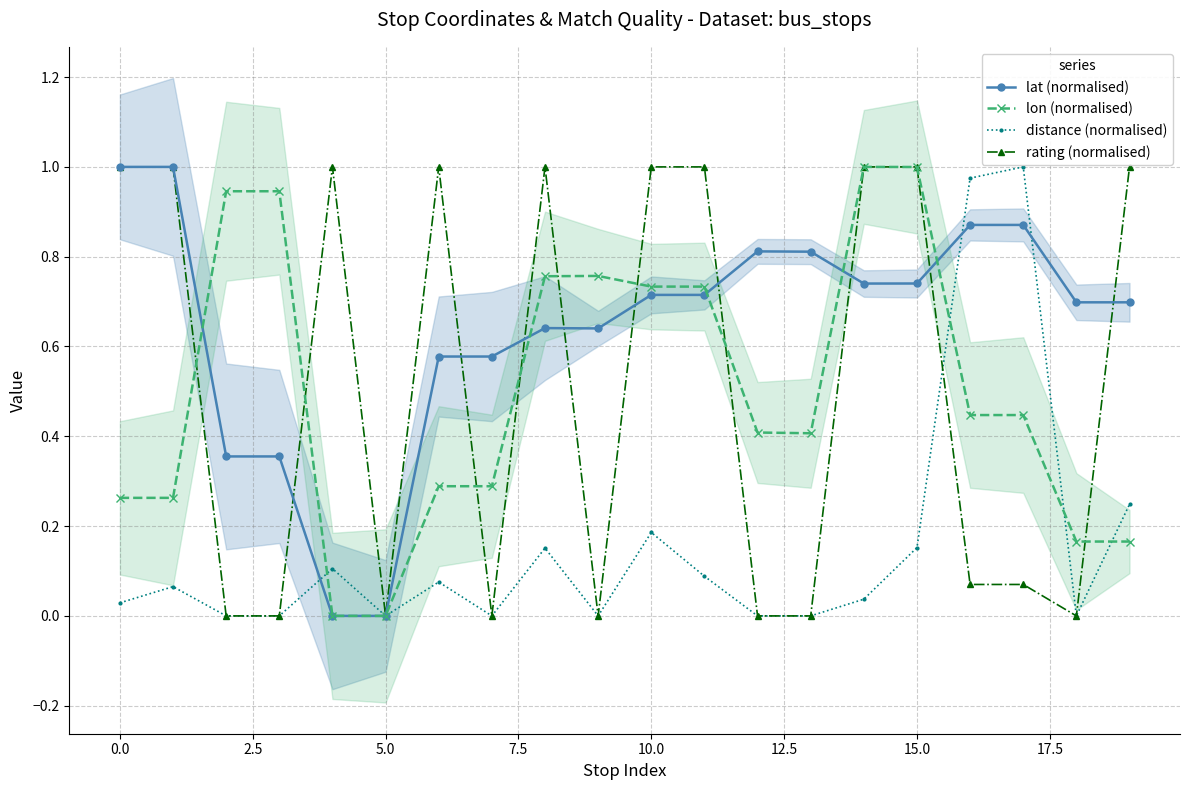

True or false: lat (normalised) has a value of 0.3 at 17.

False